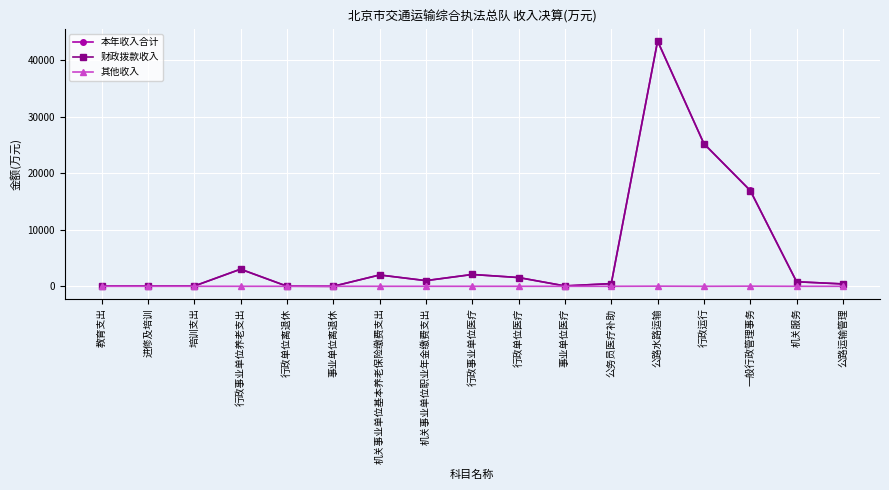

At which label is 本年收入合计 closest to 21724?

行政运行